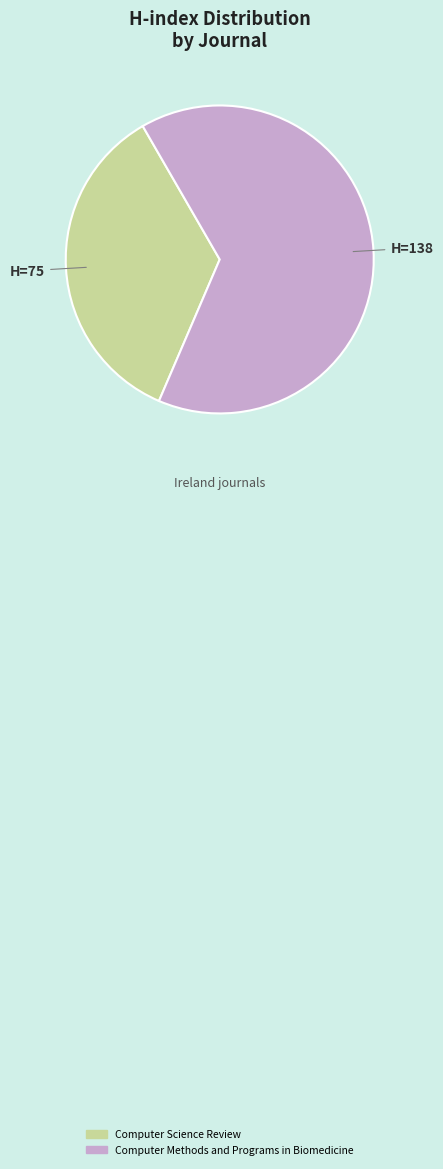

Which slice is the smallest?

Computer Science Review